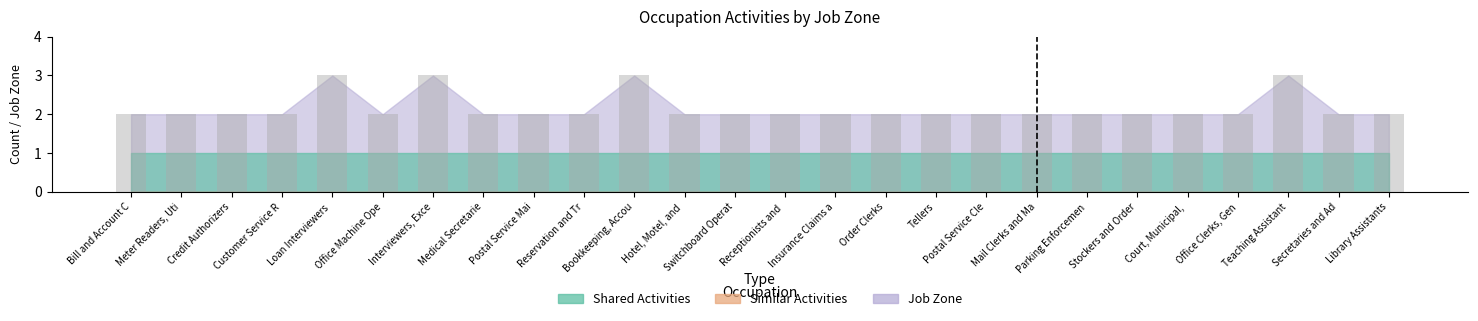

What is the ratio of the value at Stockers and Order to the value at Loan Interviewers ?

0.7